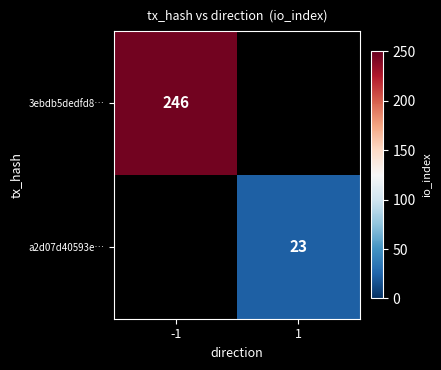

The value of 3ebdb5dedfd8… at -1 is 246. True or false?

True